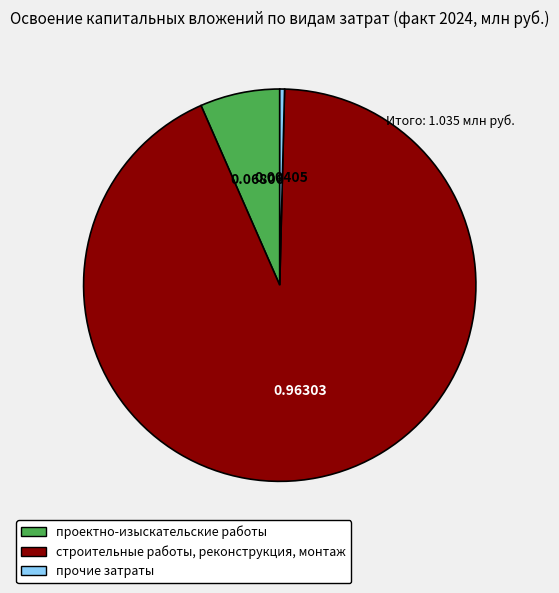

Rank the categories by value from lowest to highest.

прочие затраты, проектно-изыскательские работы, строительные работы, реконструкция, монтаж